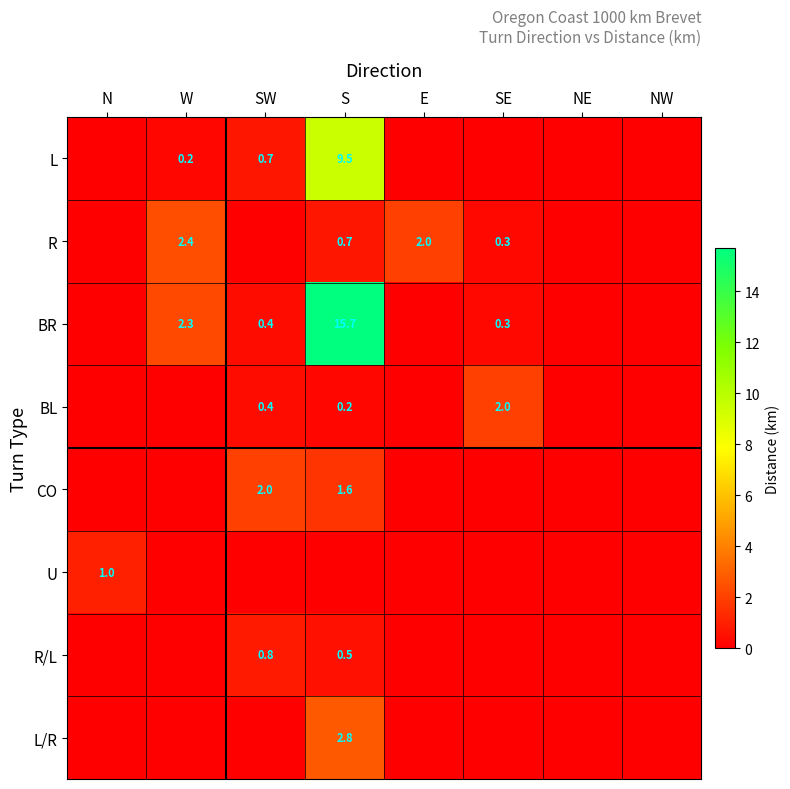

True or false: R has a value of 2.4 at W.

True